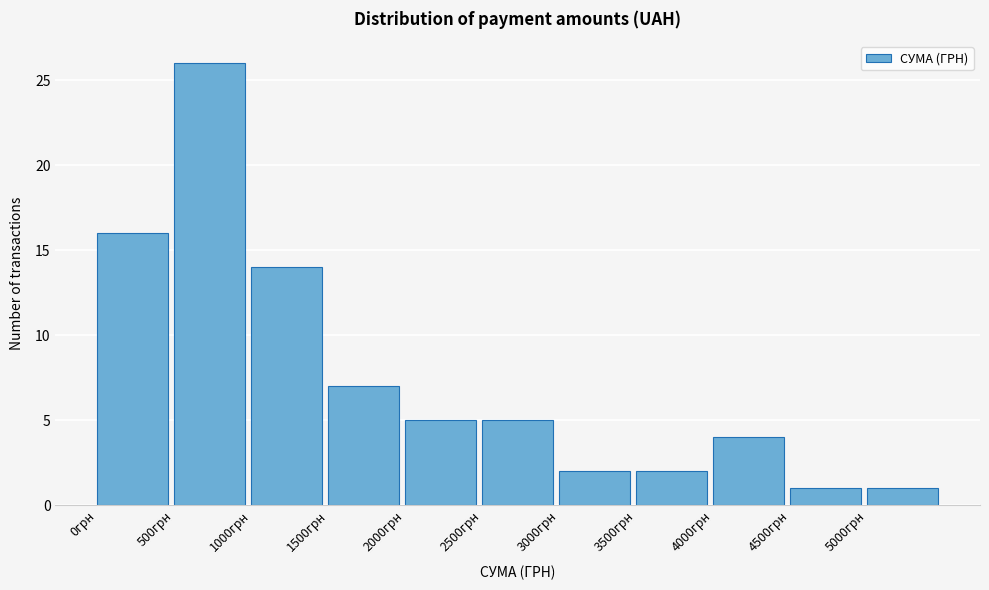

Reading left to right, list every bar in this chart as the range it spans on the x-axis followed by its height. The values are not printed on the chart, so give them approximately, as read against the axis.

0 to 500: 16
500 to 1000: 26
1000 to 1500: 14
1500 to 2000: 7
2000 to 2500: 5
2500 to 3000: 5
3000 to 3500: 2
3500 to 4000: 2
4000 to 4500: 4
4500 to 5000: 1
5000 to 5500: 1